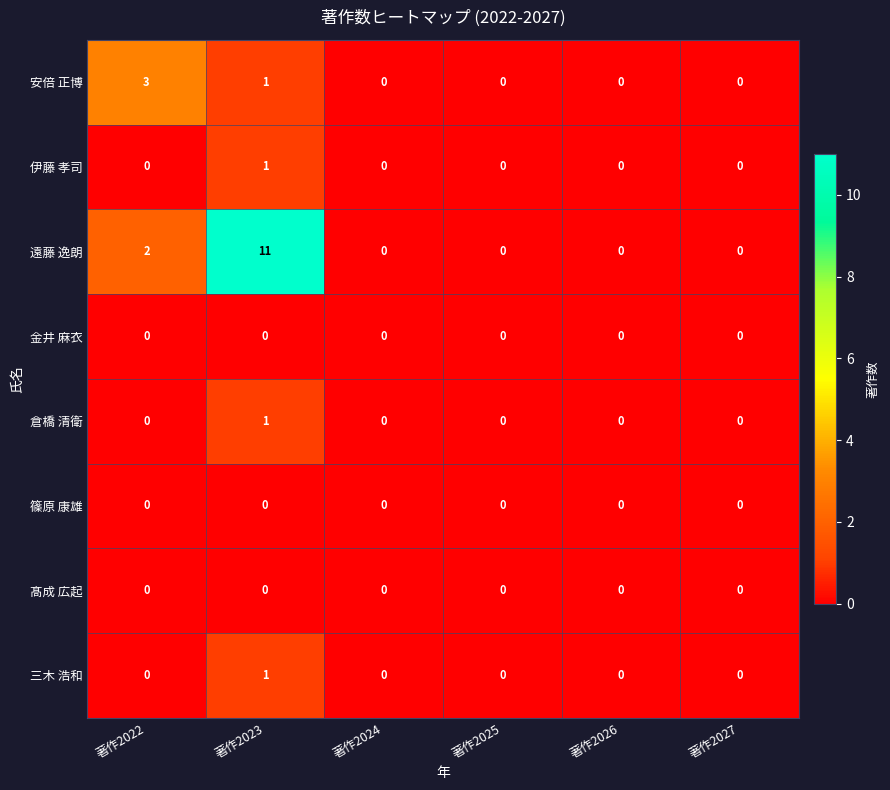

Count the 遠藤 逸朗 values in the range 0 to 2.

5